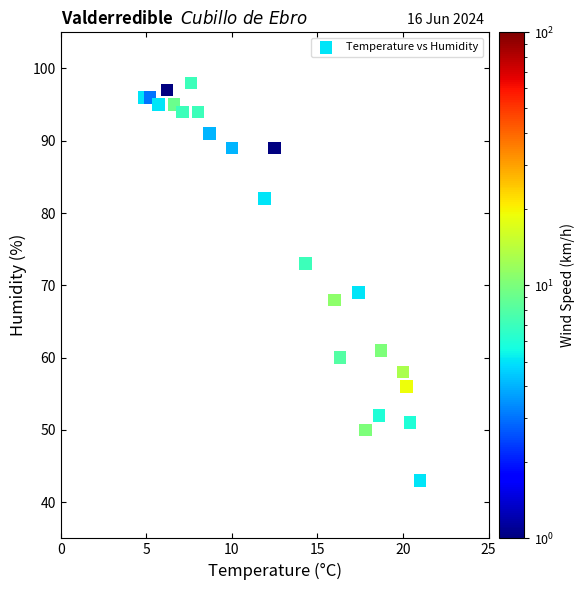

What Y value in the scatter plot is closest to 70?

69